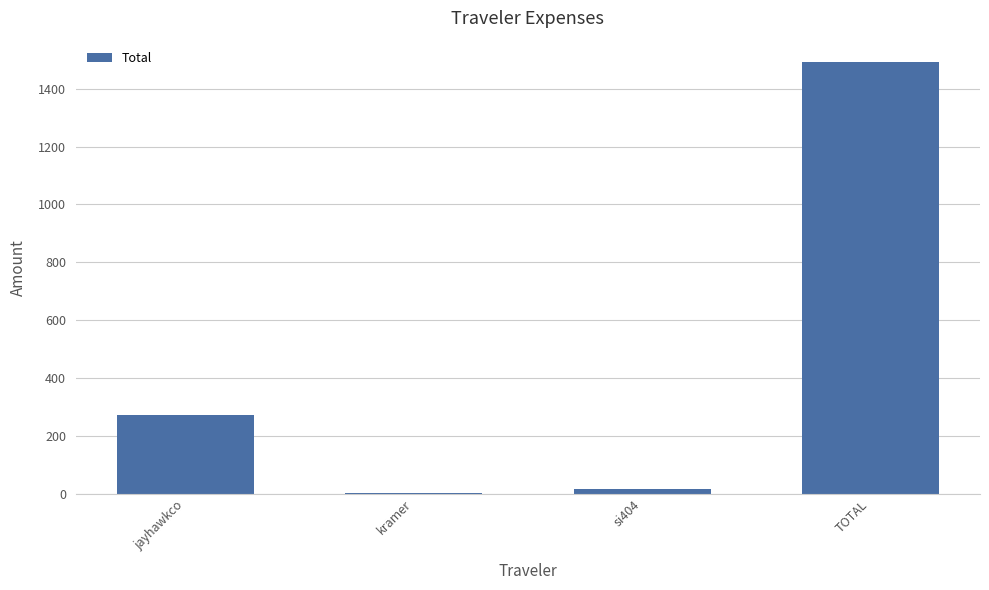

Reading left to right, extract all data points from this chart.

271.4	1.4	17.9	1491.4